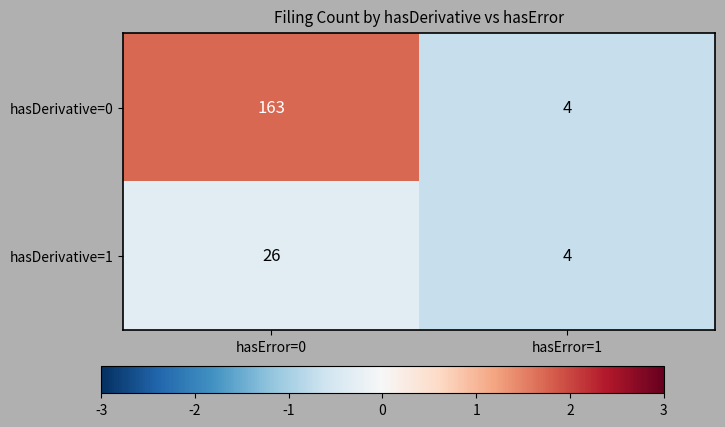

Reading right to left, transcribe all the data shown in this chart.

hasDerivative=0: hasError=1=4	hasError=0=163
hasDerivative=1: hasError=1=4	hasError=0=26